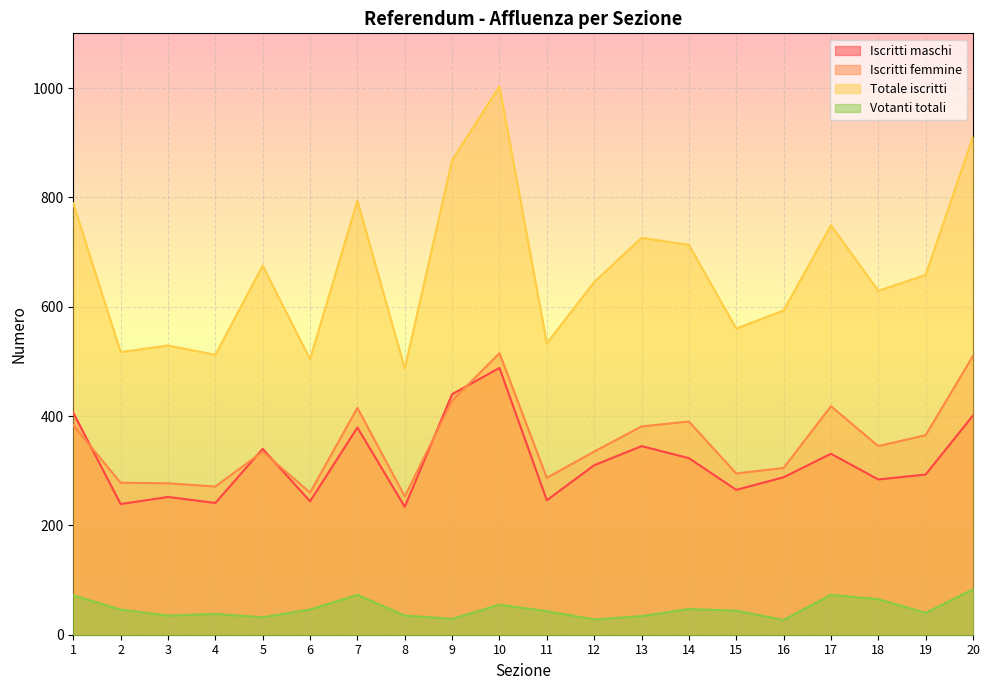

Reading left to right, transcribe all the data shown in this chart.

Iscritti maschi: 1=406	2=239	3=252	4=241	5=340	6=244	7=379	8=234	9=440	10=488	11=246	12=310	13=345	14=323	15=265	16=288	17=331	18=284	19=293	20=401
Iscritti femmine: 1=383	2=278	3=277	4=271	5=335	6=260	7=415	8=253	9=428	10=515	11=287	12=335	13=381	14=390	15=295	16=305	17=418	18=345	19=365	20=510
Totale iscritti: 1=789	2=517	3=529	4=512	5=675	6=504	7=794	8=487	9=868	10=1003	11=533	12=645	13=726	14=713	15=560	16=593	17=749	18=629	19=658	20=911
Votanti totali: 1=72	2=46	3=35	4=38	5=32	6=46	7=73	8=35	9=29	10=55	11=43	12=28	13=34	14=47	15=44	16=27	17=73	18=65	19=40	20=83